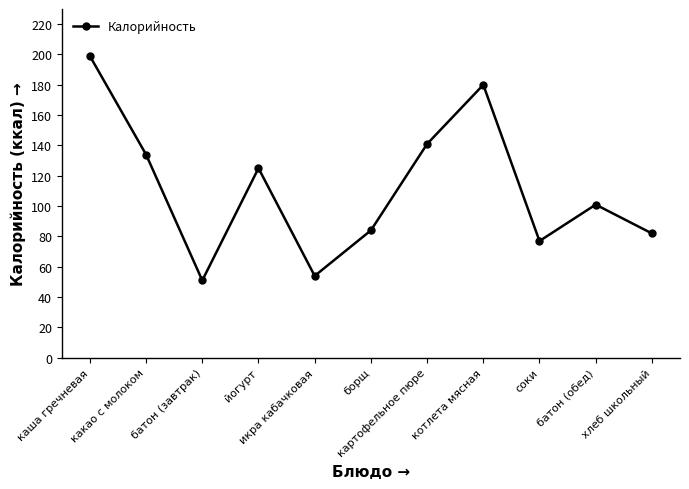

Reading right to left, extract all data points from this chart.

82	101	77	180	141	84	54	125	51	134	199